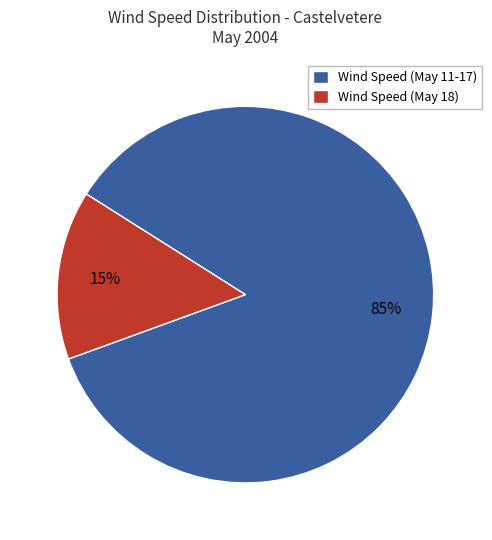

True or false: Wind Speed (May 18) accounts for 25% of the total.

False